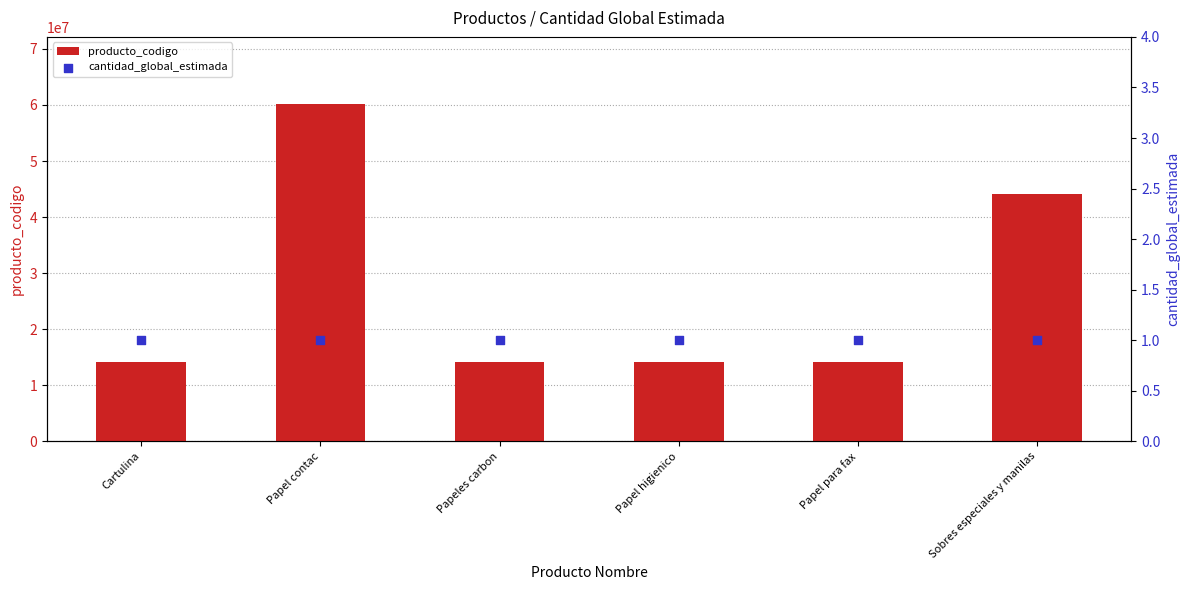

Which series has the largest total across all categories?

producto_codigo